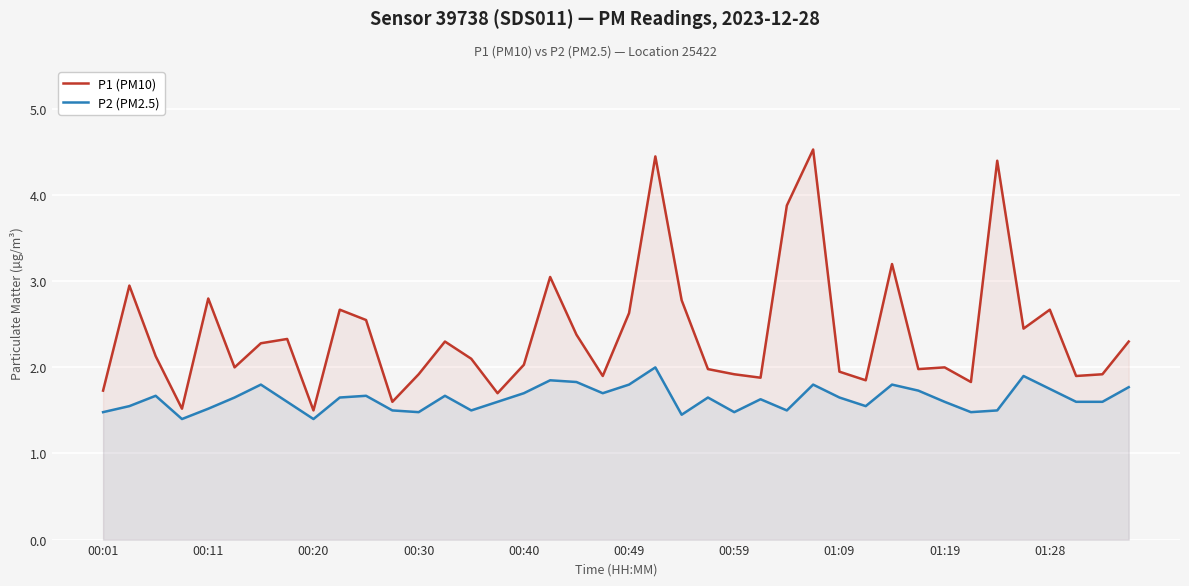

True or false: P2 (PM2.5) has a value of 0.9 at 29.

False